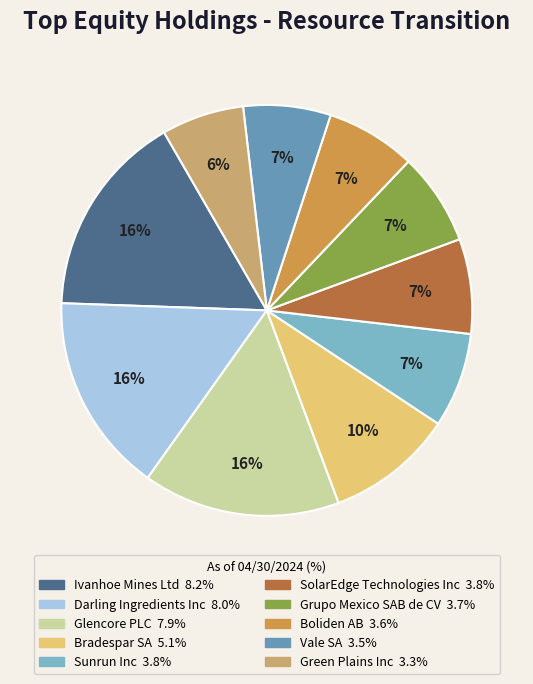

What is the ratio of the value at Bradespar SA to the value at Ivanhoe Mines Ltd?

0.6